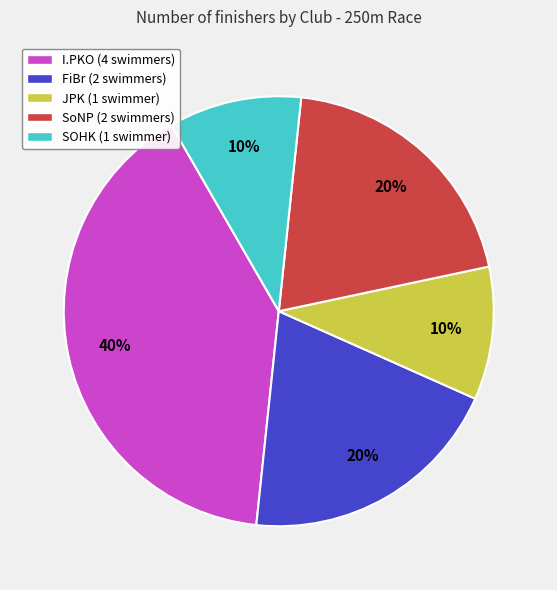

To the nearest percent, what is the average slice percentage?

20%